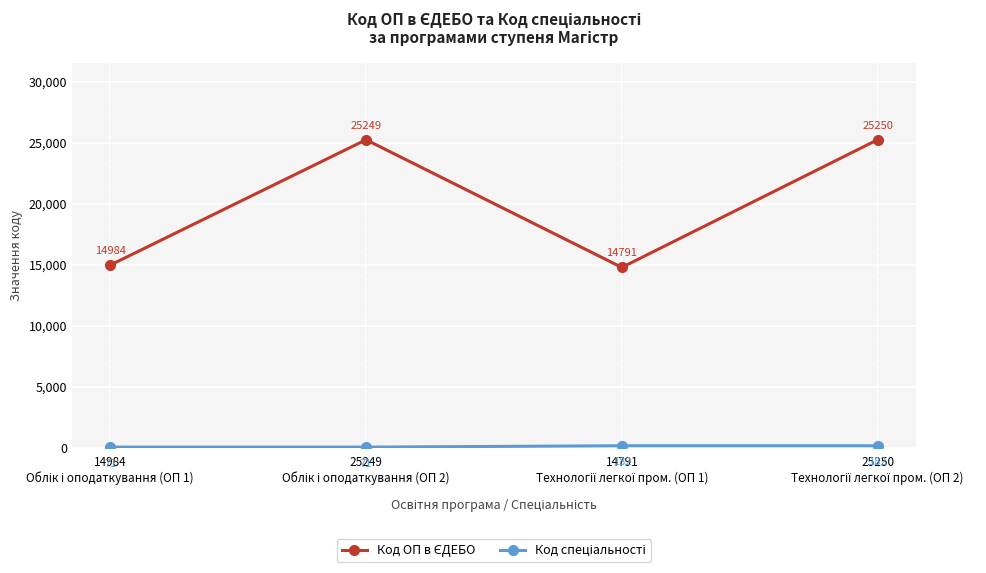

At how many categories does at least one series exceed 3396?

4